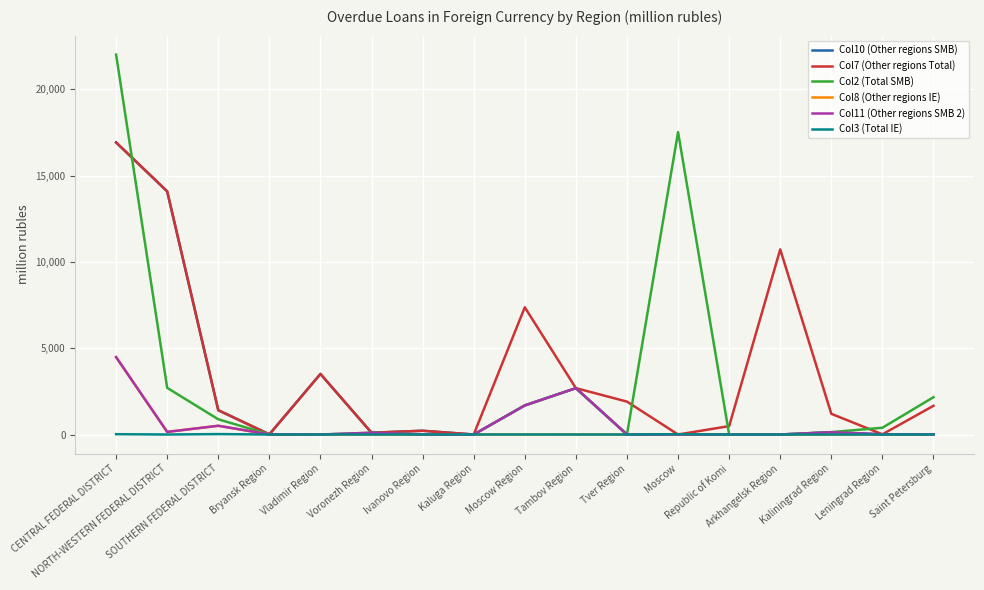

What is the maximum value shown in the chart?

22006